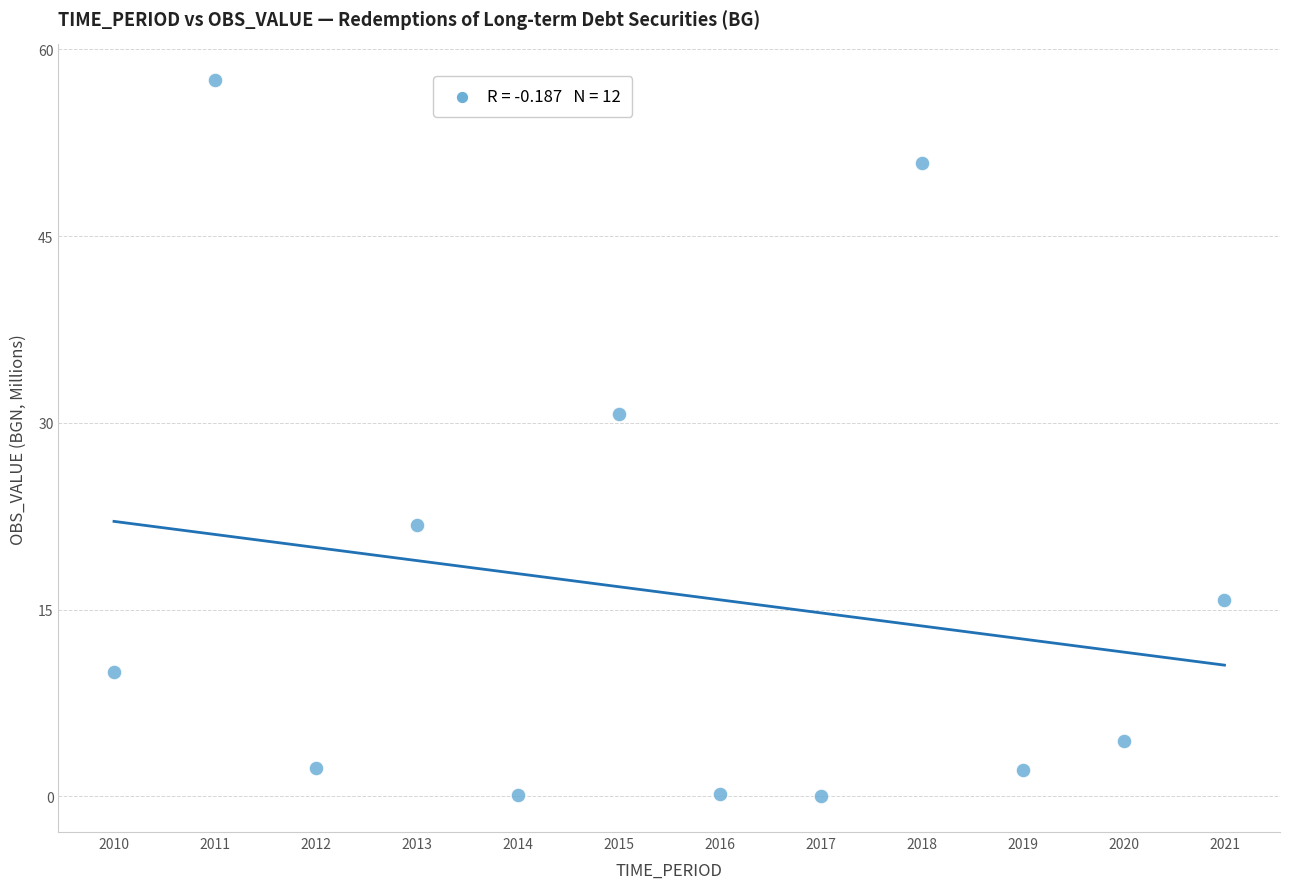

What is the range of X values (max minus min)?

11.0